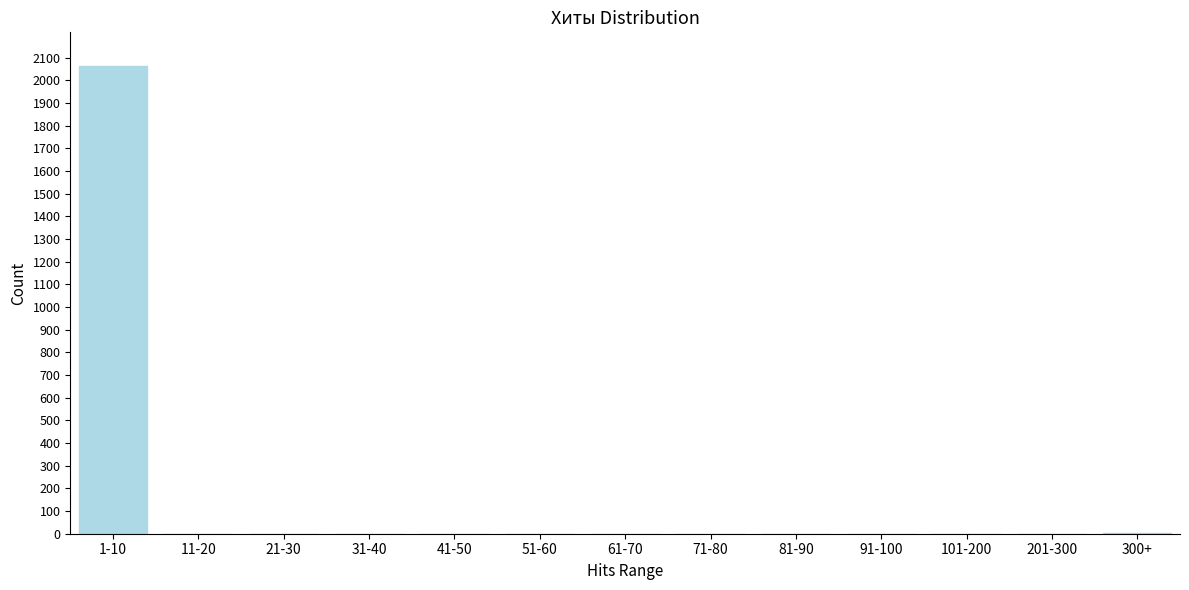

What is the maximum value shown in the chart?

2062